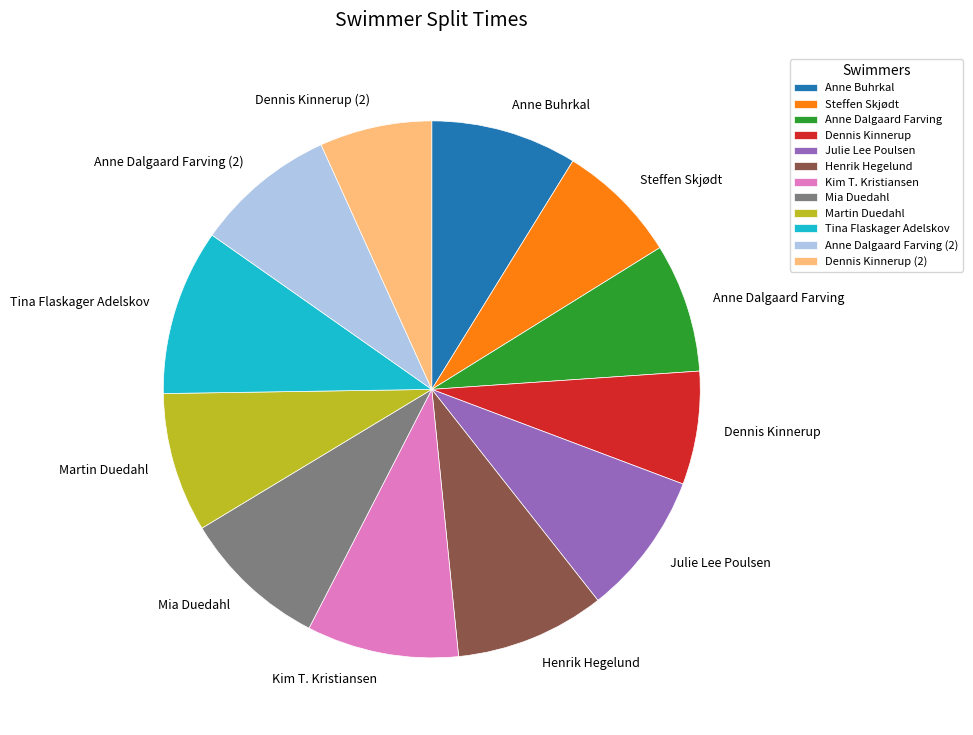

Combined, do Dennis Kinnerup and Henrik Hegelund account for over 50%?

No